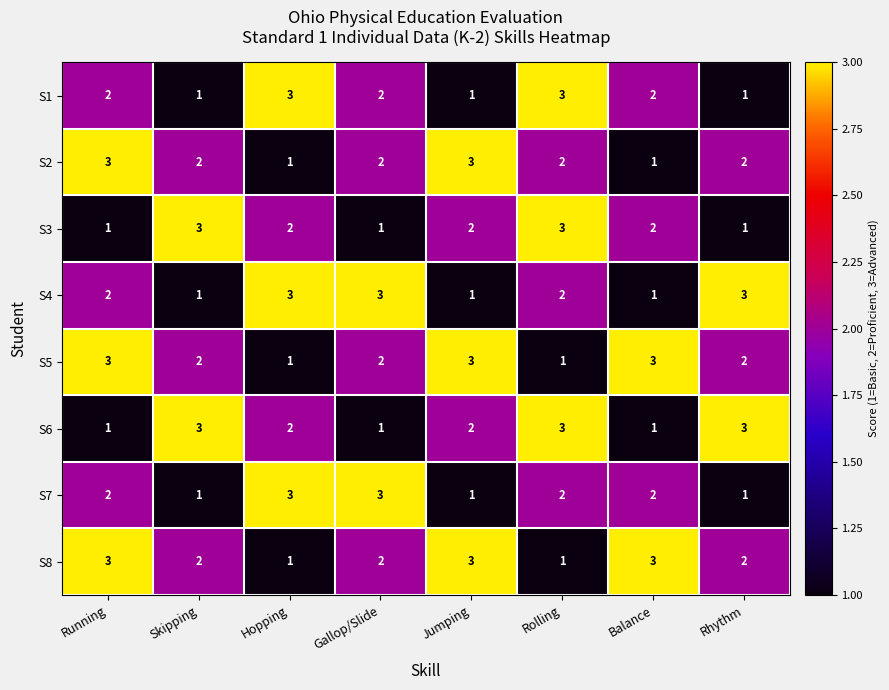

Which series changed the most between Running and Balance?

S2